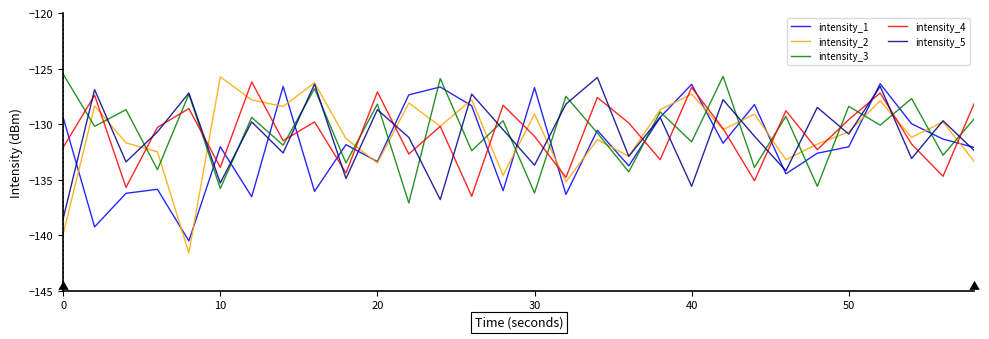

What are all the series names shown in the legend?

intensity_1, intensity_2, intensity_3, intensity_4, intensity_5